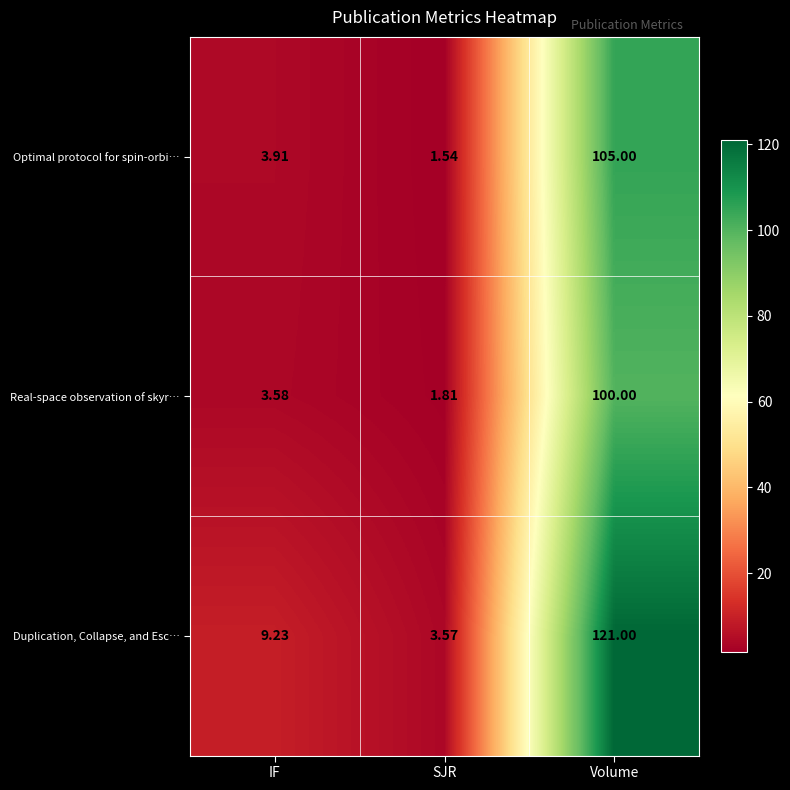

Is the value of Duplication, Collapse, and Esc… at IF greater than the value of Real-space observation of skyr… at SJR?

Yes